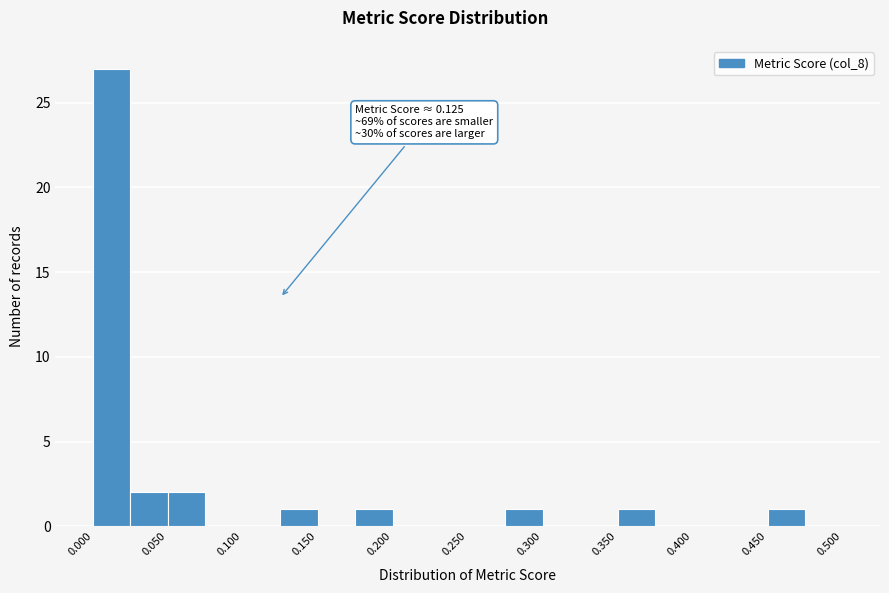

Over which range of the x-axis is the bar tallest?

0.000 to 0.025